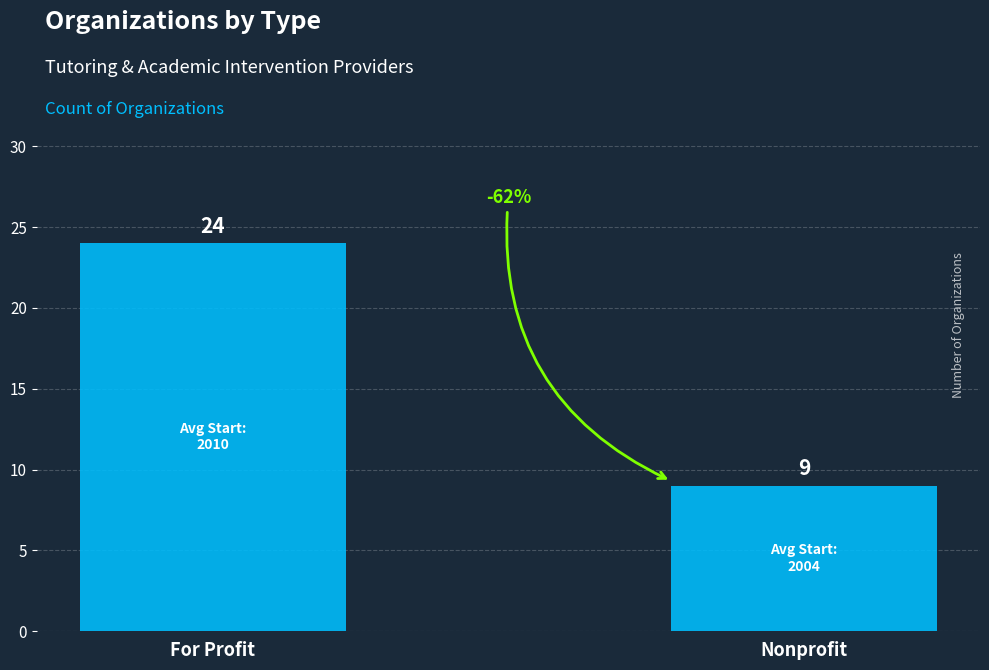

Reading right to left, extract all data points from this chart.

Nonprofit=9	For Profit=24